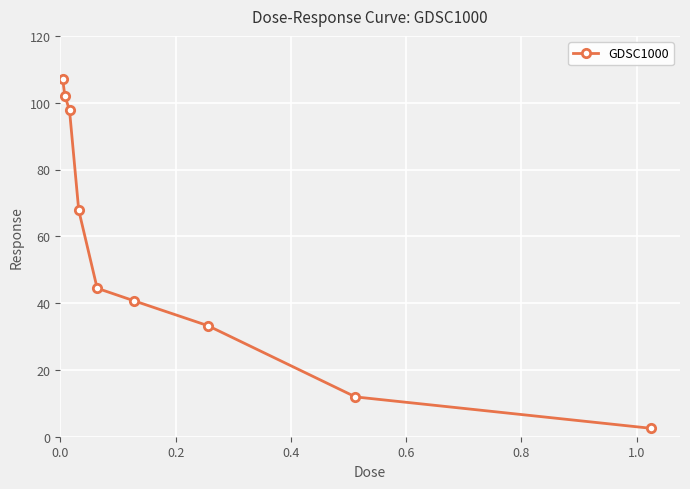

What is the greatest value displayed?

107.2